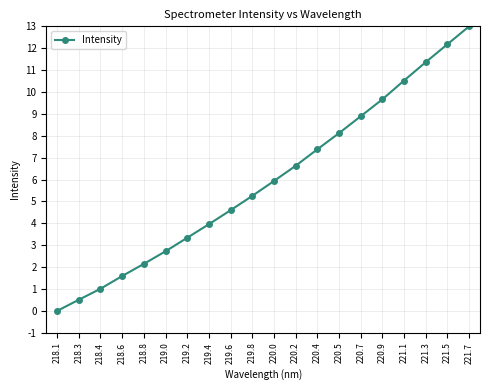

Reading left to right, list all the values displayed in this chart.

218.1=0.0	218.3=0.5	218.4=1.0	218.6=1.6	218.8=2.1	219.0=2.7	219.2=3.3	219.4=4.0	219.6=4.6	219.8=5.3	220.0=5.9	220.2=6.6	220.4=7.4	220.5=8.1	220.7=8.9	220.9=9.7	221.1=10.5	221.3=11.4	221.5=12.2	221.7=13.0